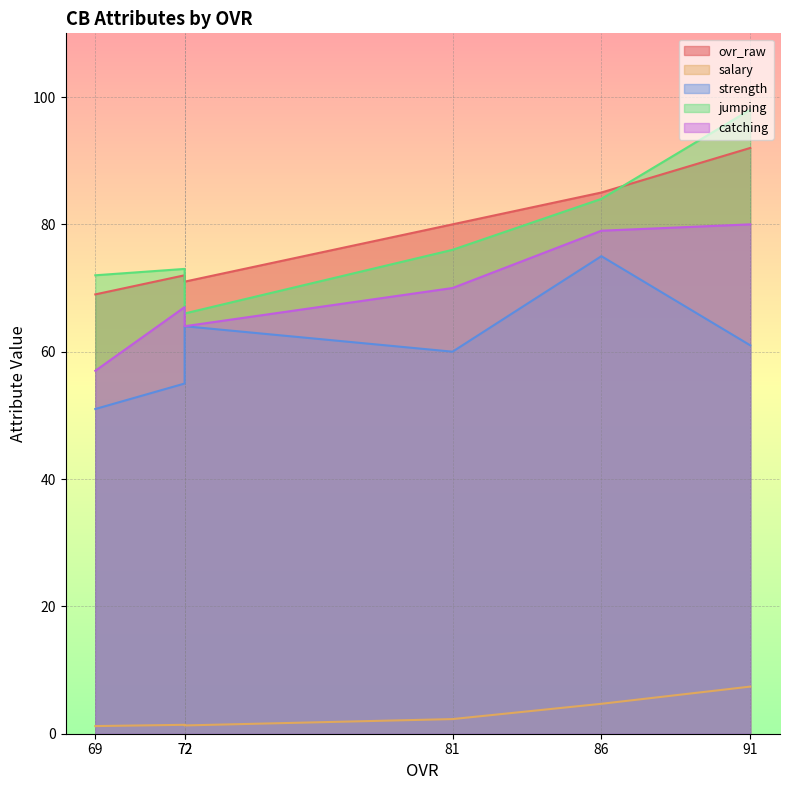

Which category has the highest value in the salary series?

91